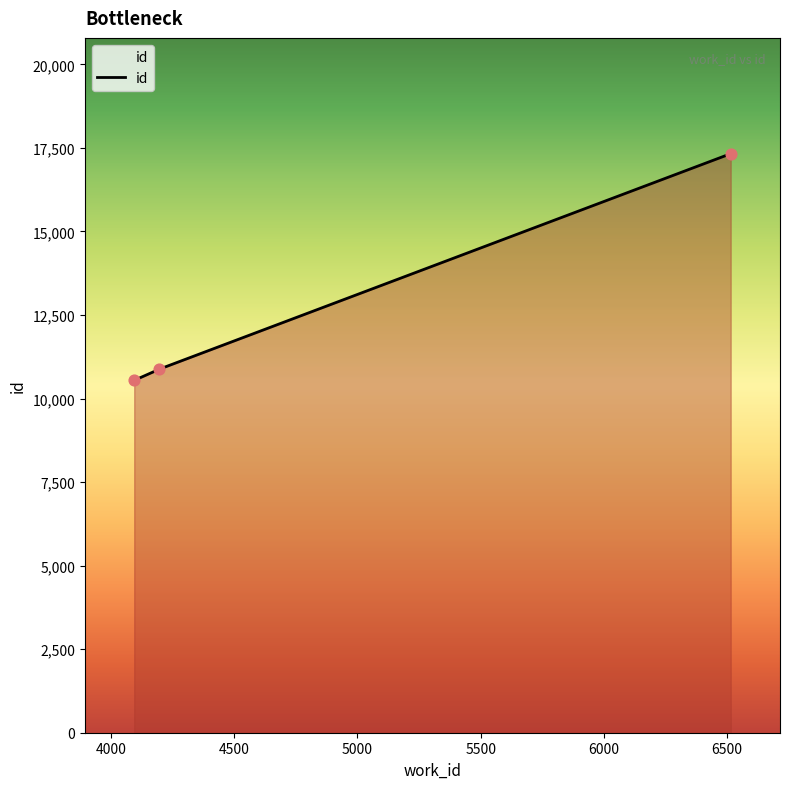

Approximately how many times larger is the value at 6514 compared to 4195?

1.6